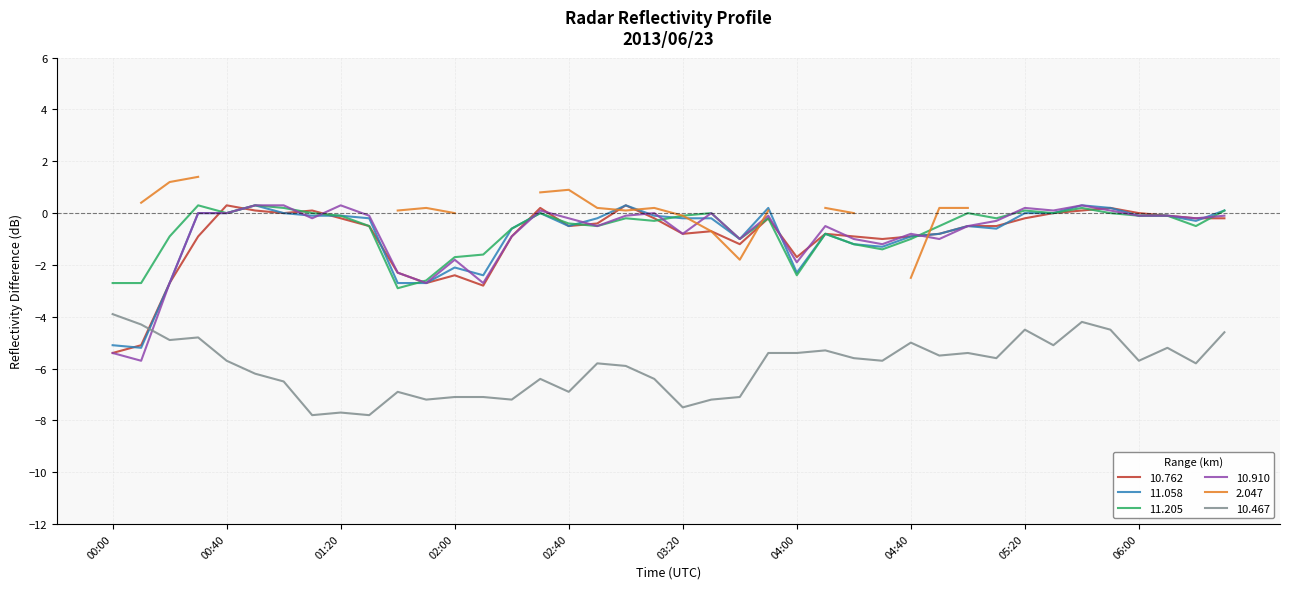

What is the difference between the maximum and minimum values in the 11.205 series?

3.2